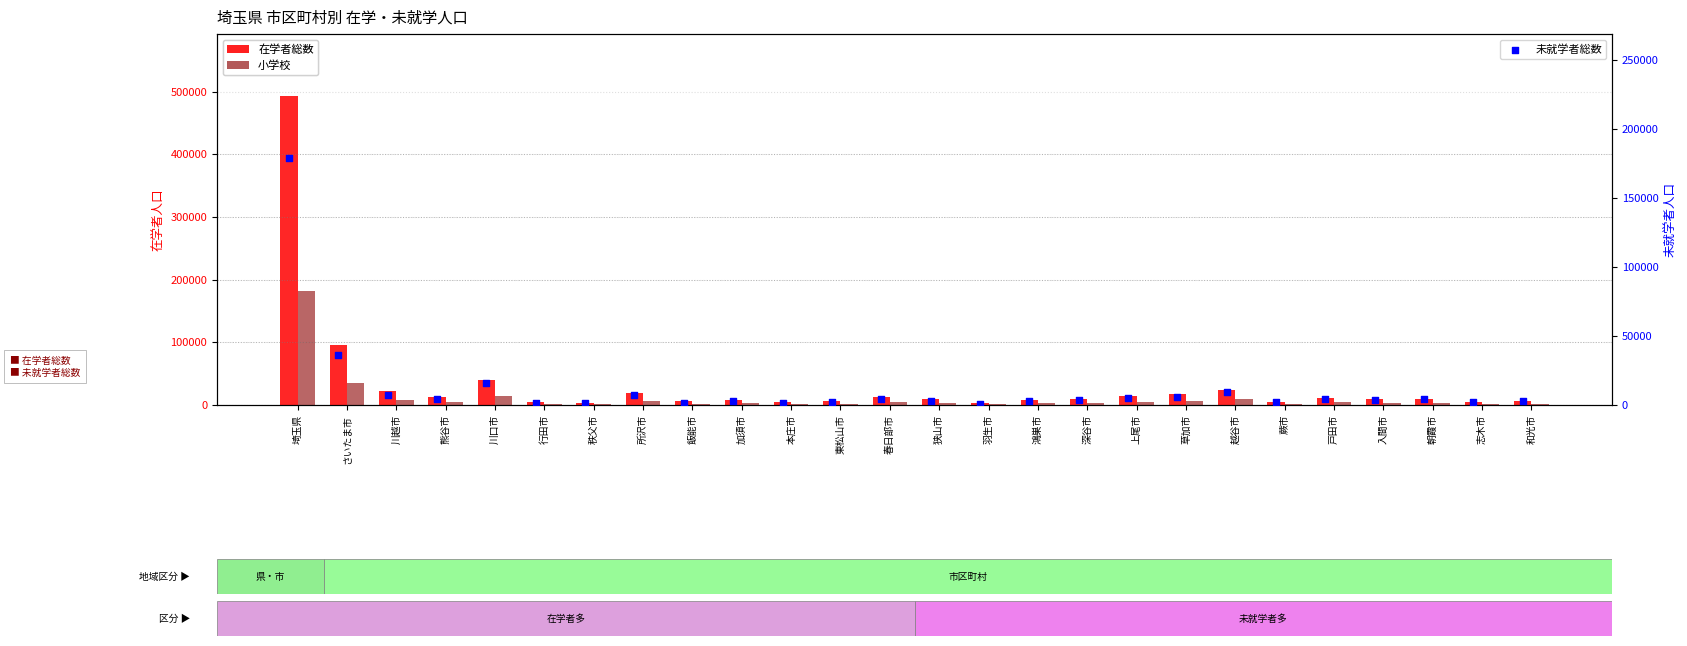

Which series reaches the maximum Y coordinate?

在学者総数